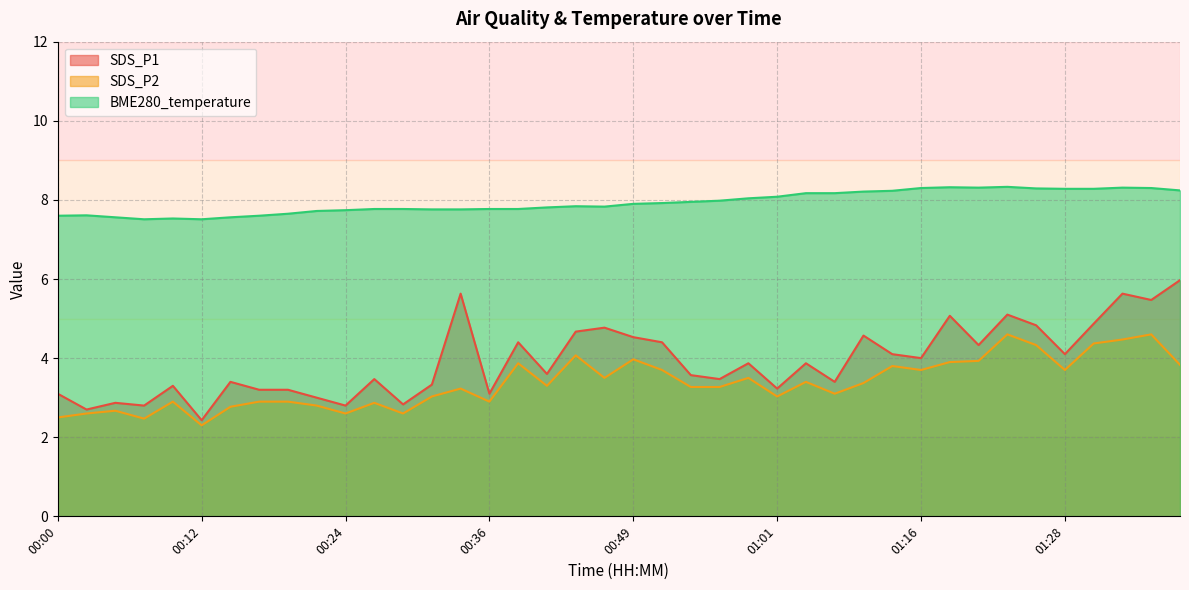

How many data points does each series have?

40